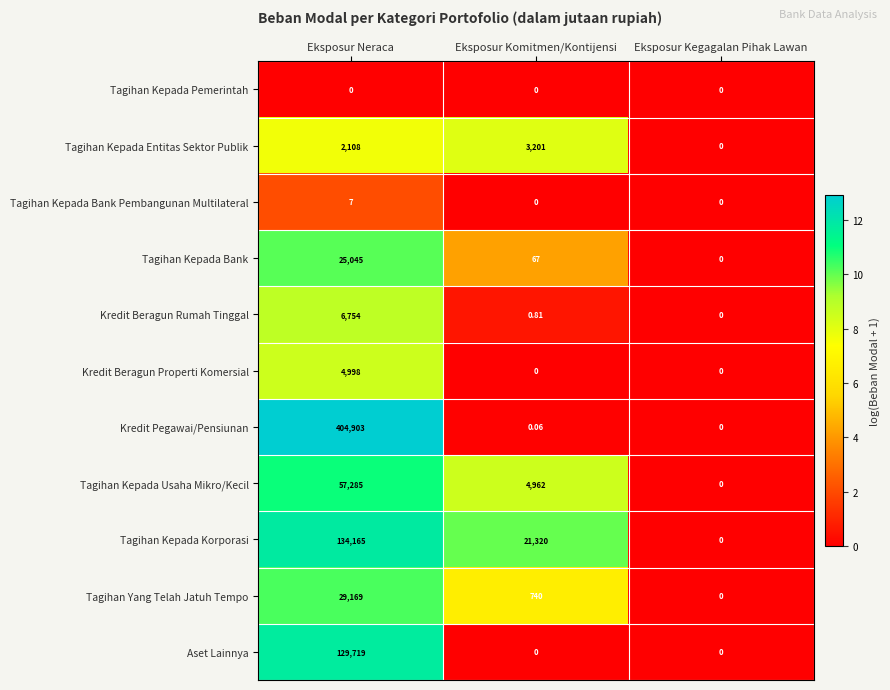

Which series changed the most between Eksposur Neraca and Eksposur Kegagalan Pihak Lawan?

Kredit Pegawai/Pensiunan